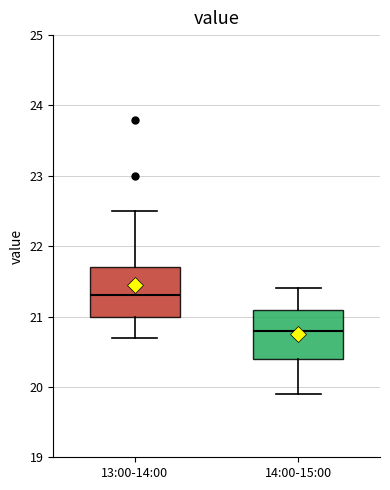

Where does the median line of the box for 14:00-15:00 sit on the y-axis? The values are not printed on the chart, so give them approximately, as read against the axis.

20.8